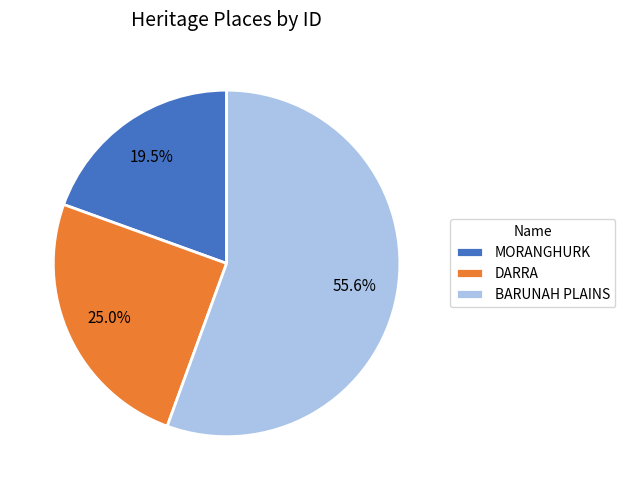

What is the largest slice in the pie chart?

BARUNAH PLAINS